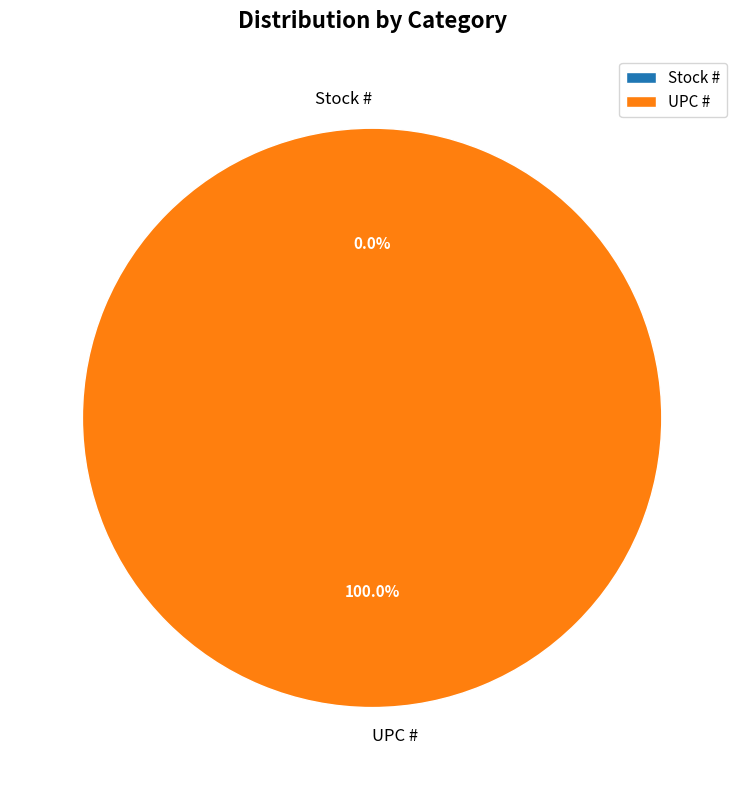

How many slices are in this pie chart?

2